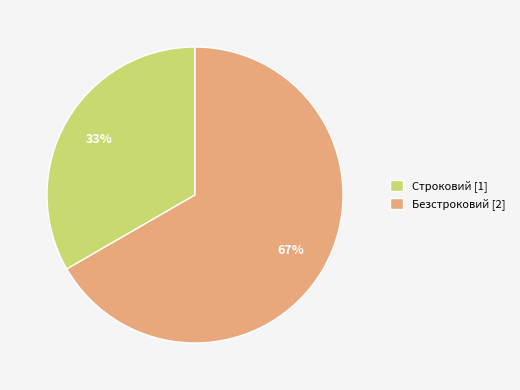

Do Строковий [1] and Безстроковий [2] together represent more than half of the pie?

Yes